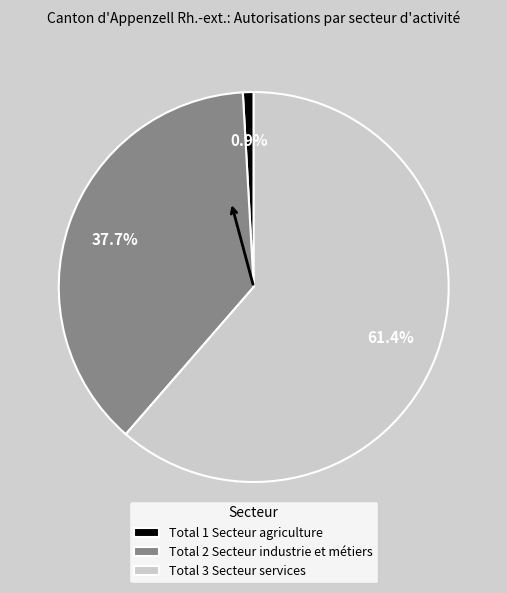

Rank the categories by value from lowest to highest.

Total 1 Secteur agriculture, Total 2 Secteur industrie et métiers, Total 3 Secteur services